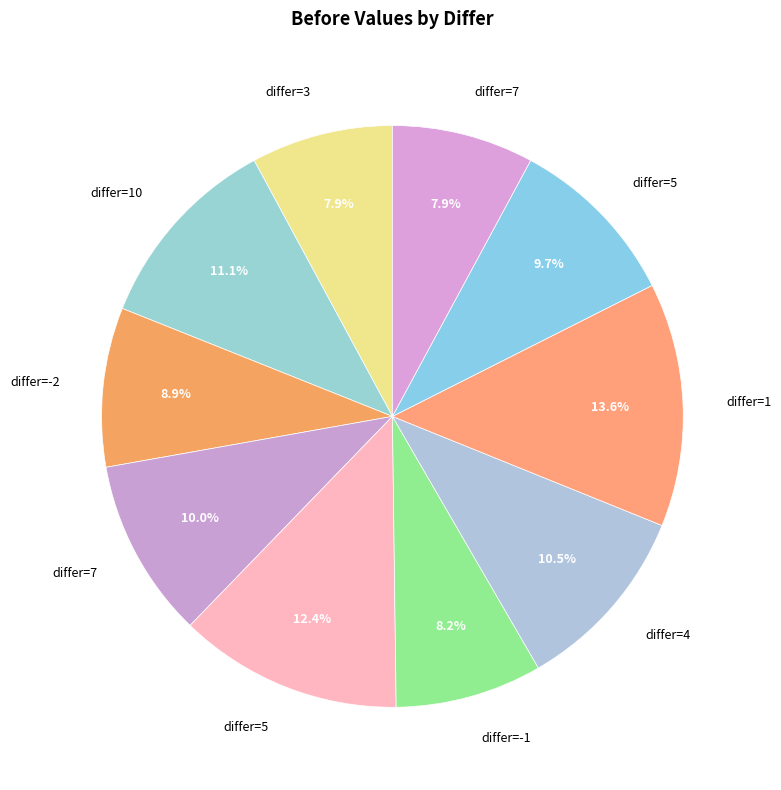

How many segments does this pie chart have?

10